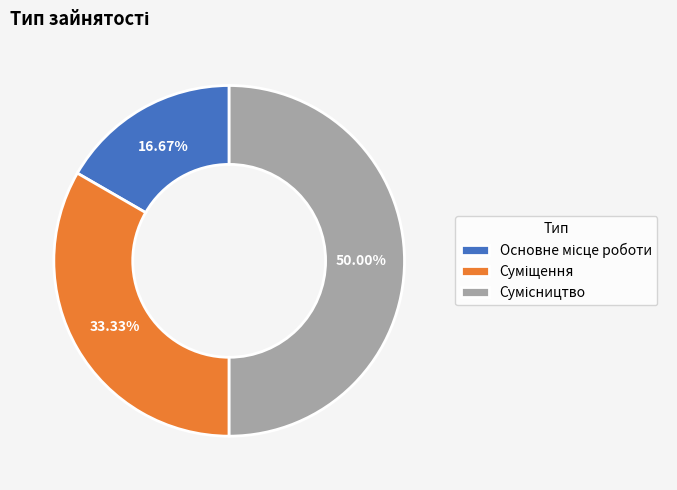

Does Сумісництво represent more than half of the total?

No